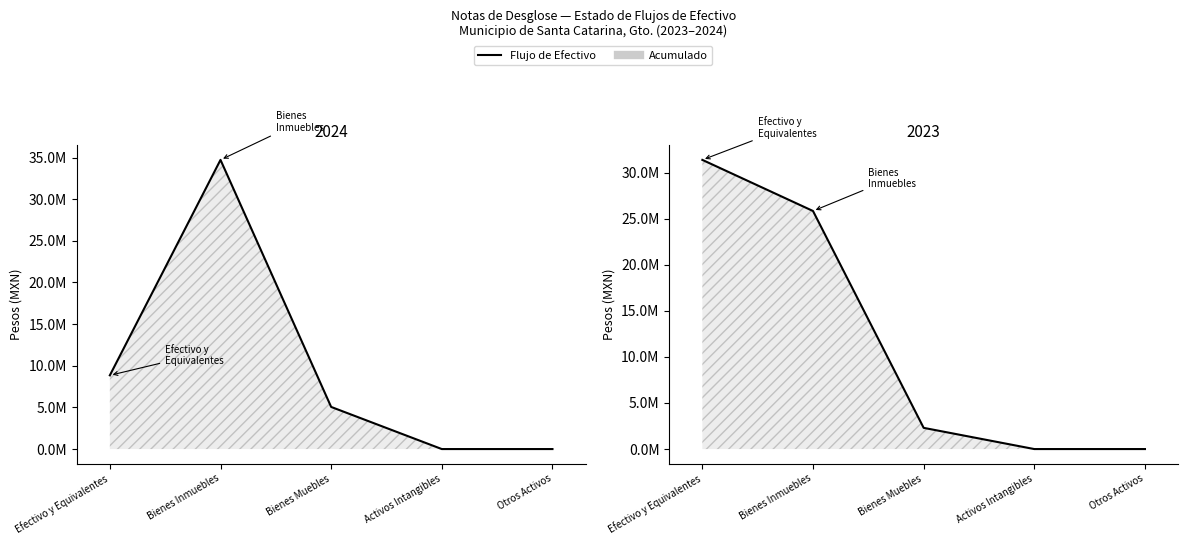

After their last crossing, which series has the higher values: 2024 or 2023?

2024